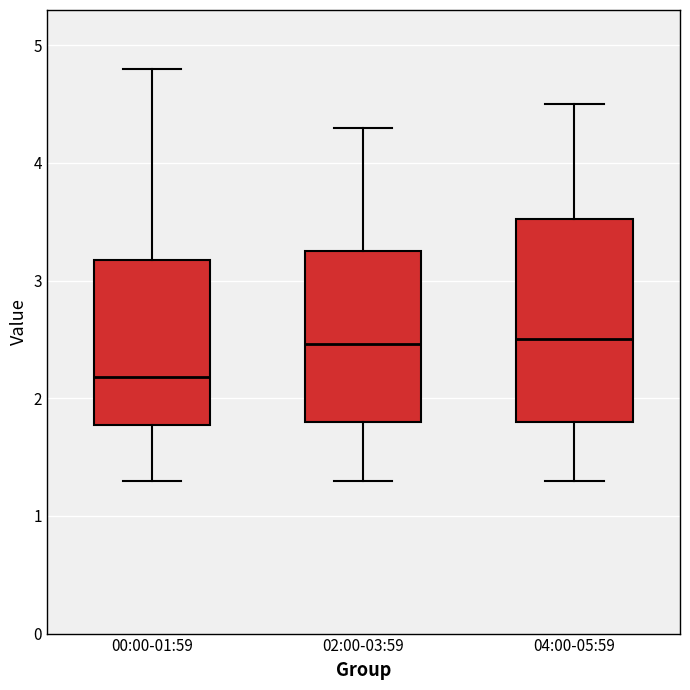

Reading left to right, transcribe this box plot: for each box, give where its median line is, the range the box spans, and where its two whiskers end, as read against the y-axis. The values are not printed on the chart, so give them approximately, as read against the axis.

00:00-01:59: median 2.2, box 1.8 to 3.2, whiskers 1.3 to 4.8
02:00-03:59: median 2.5, box 1.8 to 3.3, whiskers 1.3 to 4.3
04:00-05:59: median 2.5, box 1.8 to 3.5, whiskers 1.3 to 4.5